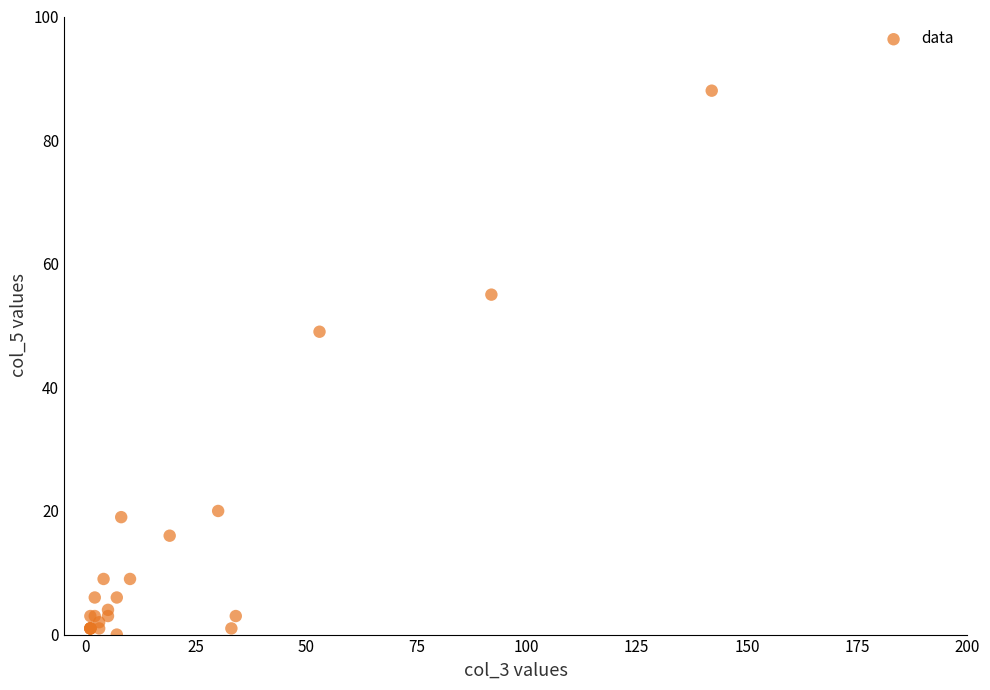

What Y value in the scatter plot is closest to 44?

49